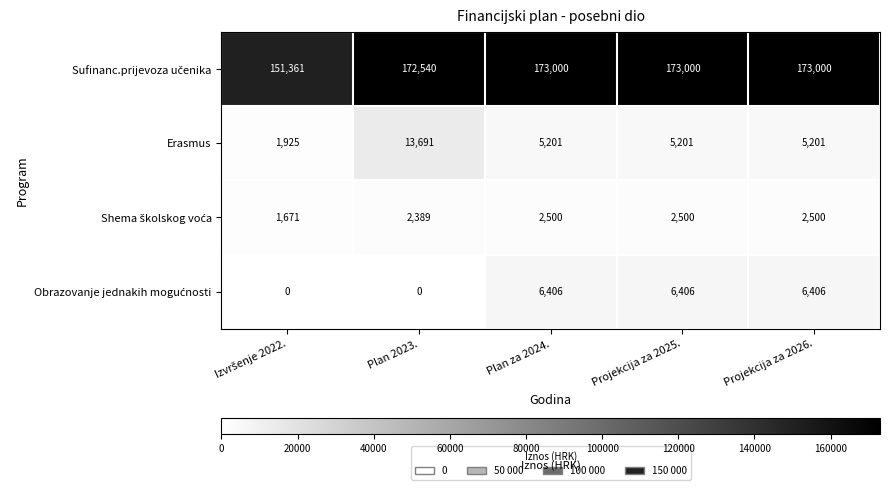

Is it true that Erasmus equals 9068 at Projekcija za 2025.?

False